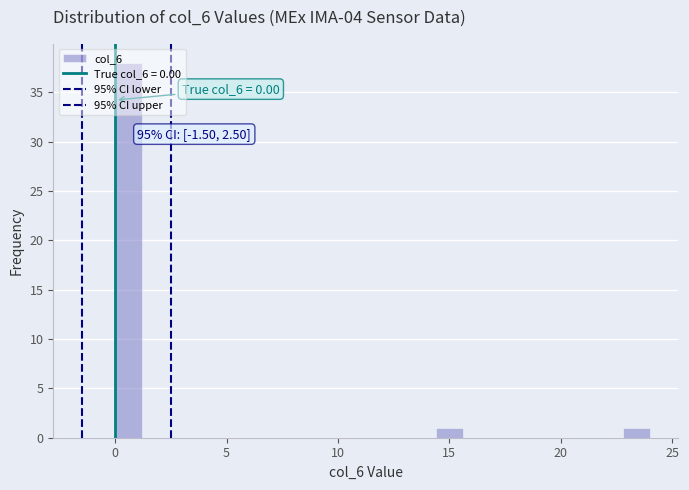

Around what value on the x-axis is the tallest bar? Give the approximate position of its centre, as read against the axis.

0.5